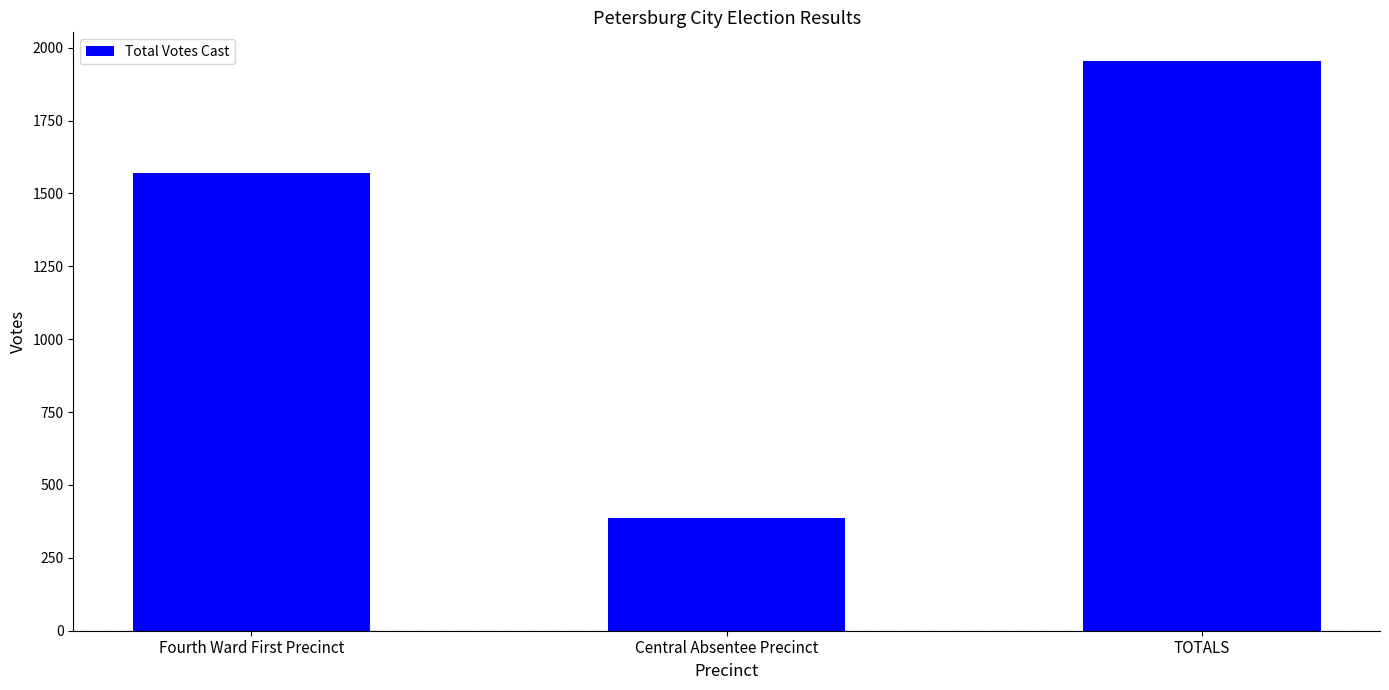

Reading left to right, transcribe all the data shown in this chart.

1569	386	1955